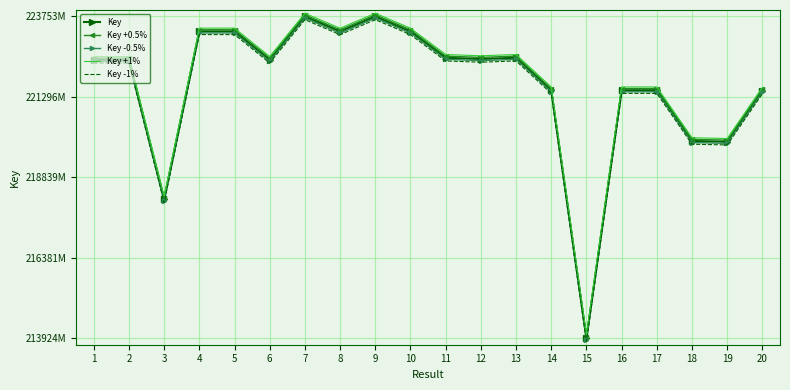

List the series in order of their overall mean, highest first.

Key +1%, Key +0.5%, Key, Key -0.5%, Key -1%